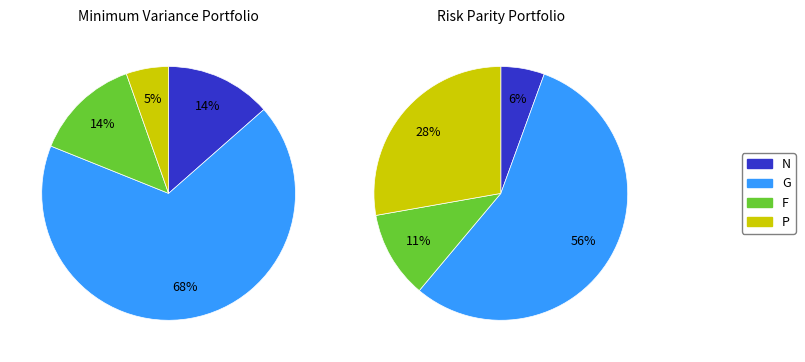

Is it true that G is 55% of the pie?

False